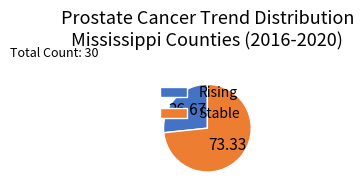

Count the number of slices in the pie.

2